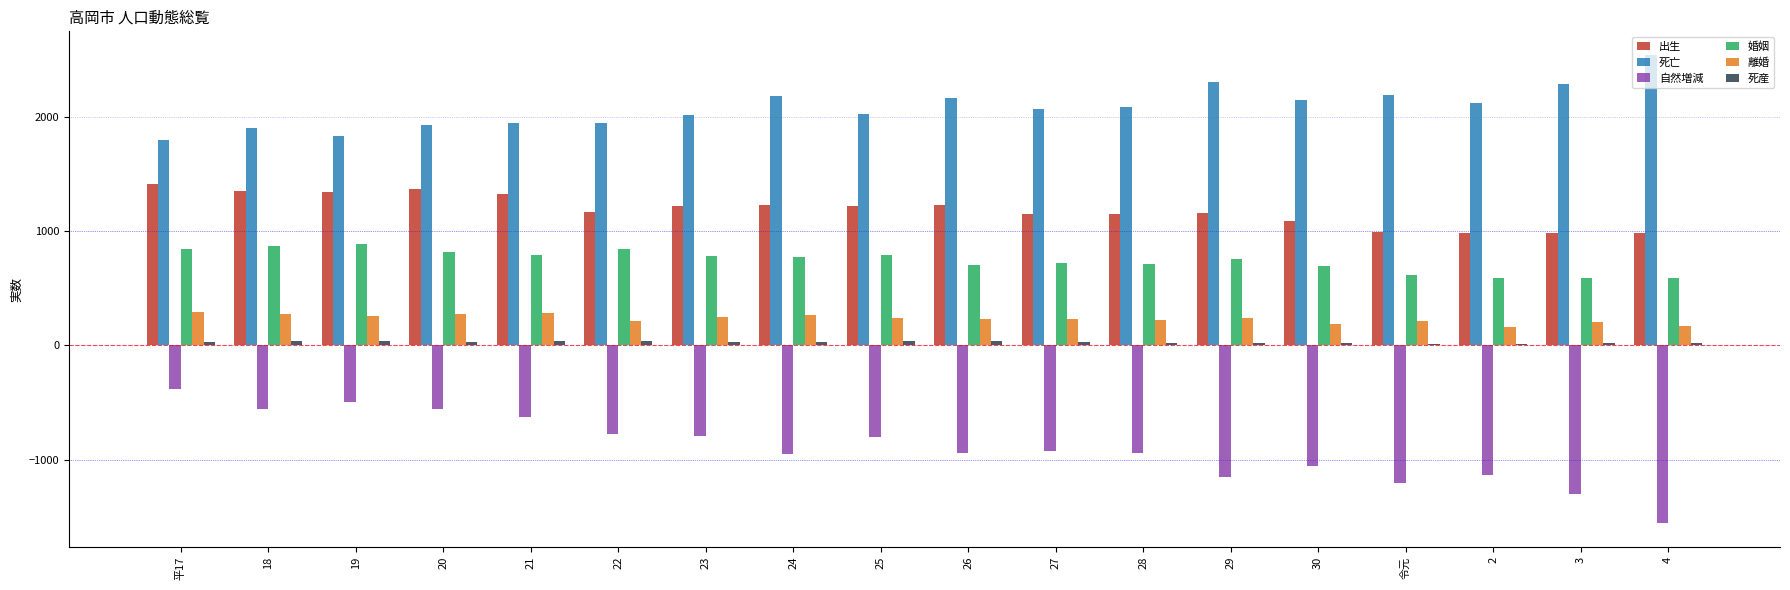

What is the sum of all 婚姻 values?

13403